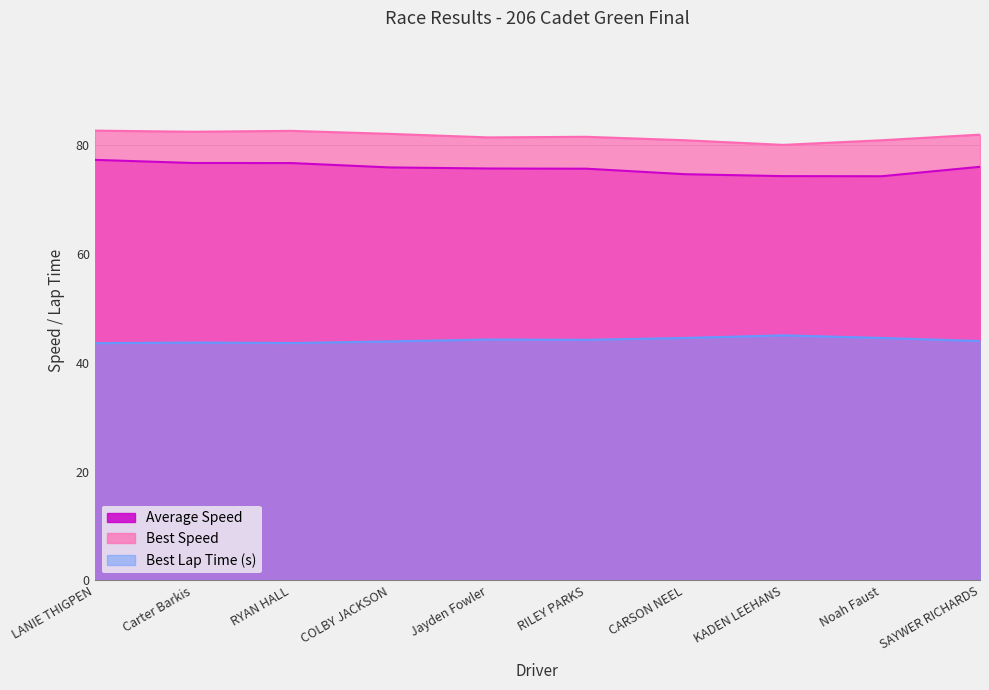

Count the number of data series in this chart.

3